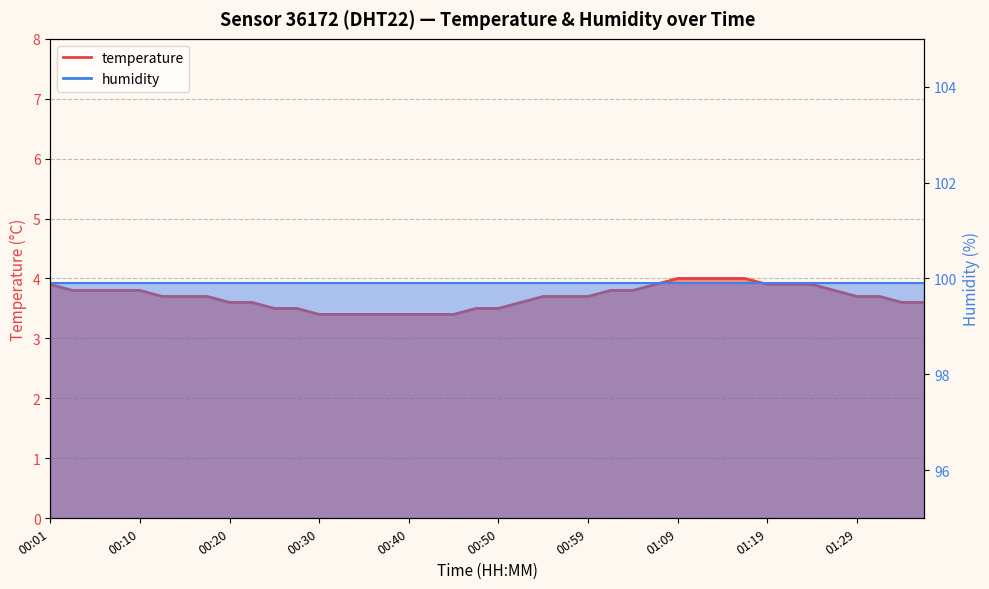

Reading right to left, list all the values displayed in this chart.

3.6	3.6	3.7	3.7	3.8	3.9	3.9	3.9	4.0	4.0	4.0	4.0	3.9	3.8	3.8	3.7	3.7	3.7	3.6	3.5	3.5	3.4	3.4	3.4	3.4	3.4	3.4	3.4	3.5	3.5	3.6	3.6	3.7	3.7	3.7	3.8	3.8	3.8	3.8	3.9